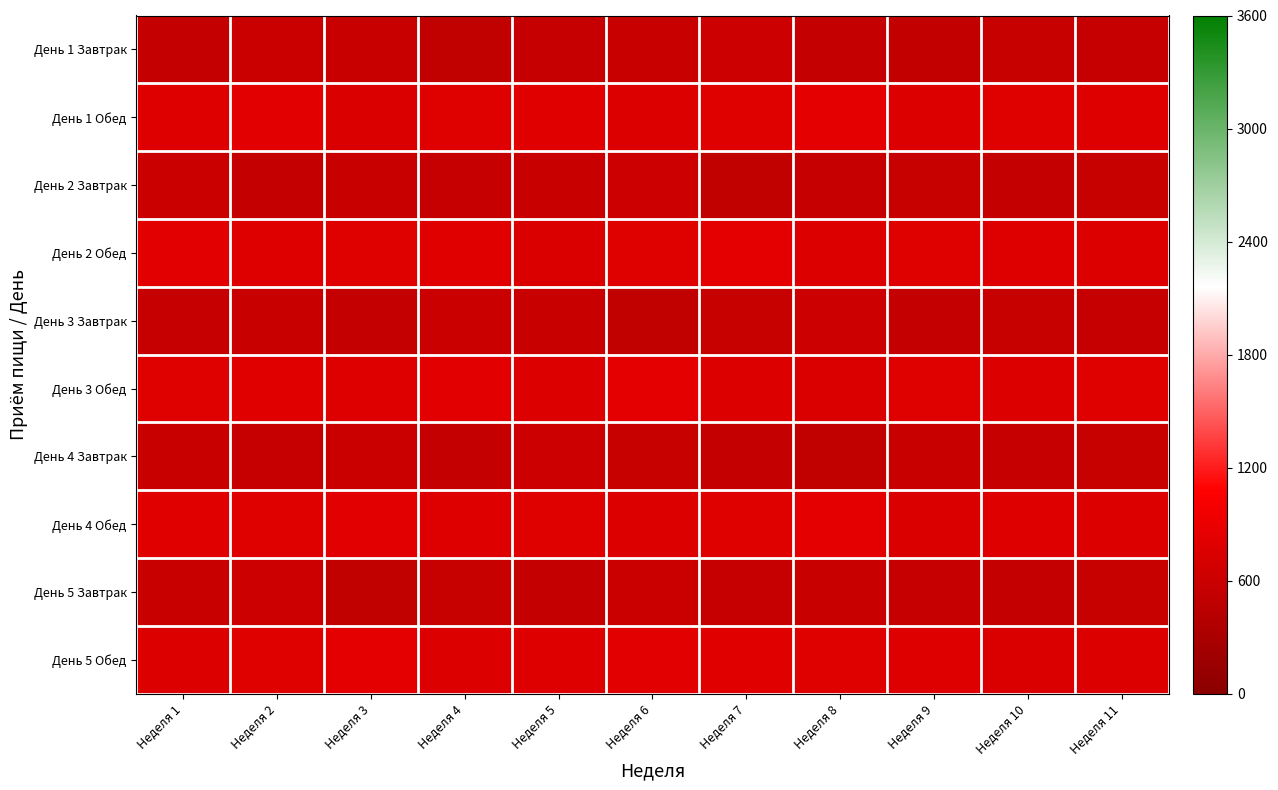

Reading left to right, list all the values displayed in this chart.

День 1 Завтрак: Неделя 1=541.4	Неделя 2=603.1	Неделя 3=580.0	Неделя 4=520.0	Неделя 5=560.0	Неделя 6=590.0	Неделя 7=610.0	Неделя 8=545.0	Неделя 9=530.0	Неделя 10=575.0	Неделя 11=555.0
День 1 Обед: Неделя 1=776.8	Неделя 2=820.0	Неделя 3=750.0	Неделя 4=800.0	Неделя 5=810.0	Неделя 6=760.0	Неделя 7=790.0	Неделя 8=830.0	Неделя 9=770.0	Неделя 10=800.0	Неделя 11=785.0
День 2 Завтрак: Неделя 1=603.1	Неделя 2=541.4	Неделя 3=590.0	Неделя 4=560.0	Неделя 5=580.0	Неделя 6=610.0	Неделя 7=520.0	Неделя 8=555.0	Неделя 9=575.0	Неделя 10=545.0	Неделя 11=565.0
День 2 Обед: Неделя 1=820.0	Неделя 2=776.8	Неделя 3=800.0	Неделя 4=810.0	Неделя 5=750.0	Неделя 6=790.0	Неделя 7=830.0	Неделя 8=770.0	Неделя 9=800.0	Неделя 10=785.0	Неделя 11=760.0
День 3 Завтрак: Неделя 1=560.0	Неделя 2=580.0	Неделя 3=541.4	Неделя 4=603.1	Неделя 5=590.0	Неделя 6=520.0	Неделя 7=575.0	Неделя 8=610.0	Неделя 9=545.0	Неделя 10=565.0	Неделя 11=555.0
День 3 Обед: Неделя 1=800.0	Неделя 2=810.0	Неделя 3=776.8	Неделя 4=820.0	Неделя 5=760.0	Неделя 6=830.0	Неделя 7=770.0	Неделя 8=750.0	Неделя 9=790.0	Неделя 10=760.0	Неделя 11=800.0
День 4 Завтрак: Неделя 1=580.0	Неделя 2=560.0	Неделя 3=603.1	Неделя 4=541.4	Неделя 5=610.0	Неделя 6=575.0	Неделя 7=545.0	Неделя 8=520.0	Неделя 9=590.0	Неделя 10=555.0	Неделя 11=570.0
День 4 Обед: Неделя 1=810.0	Неделя 2=800.0	Неделя 3=820.0	Неделя 4=776.8	Неделя 5=790.0	Неделя 6=770.0	Неделя 7=800.0	Неделя 8=830.0	Неделя 9=750.0	Неделя 10=785.0	Неделя 11=765.0
День 5 Завтрак: Неделя 1=590.0	Неделя 2=610.0	Неделя 3=520.0	Неделя 4=575.0	Неделя 5=541.4	Неделя 6=603.1	Неделя 7=560.0	Неделя 8=580.0	Неделя 9=555.0	Неделя 10=545.0	Неделя 11=565.0
День 5 Обед: Неделя 1=760.0	Неделя 2=790.0	Неделя 3=830.0	Неделя 4=770.0	Неделя 5=776.8	Неделя 6=820.0	Неделя 7=810.0	Неделя 8=800.0	Неделя 9=785.0	Неделя 10=750.0	Неделя 11=770.0